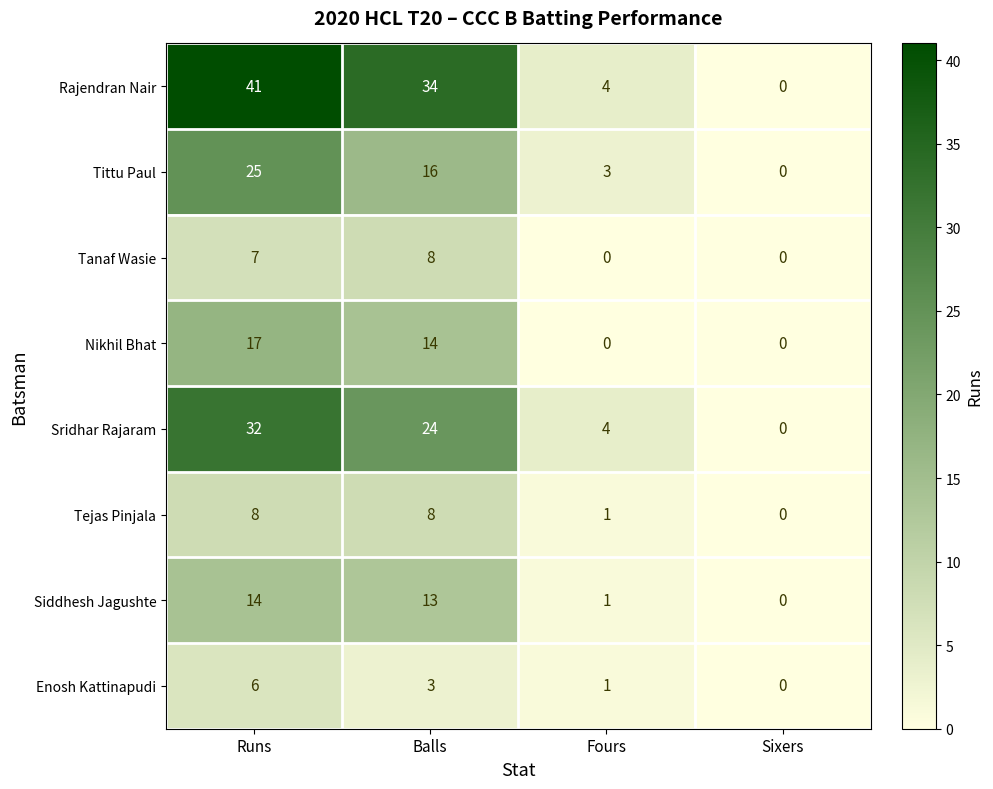

How many Enosh Kattinapudi values are between 1 and 6?

3